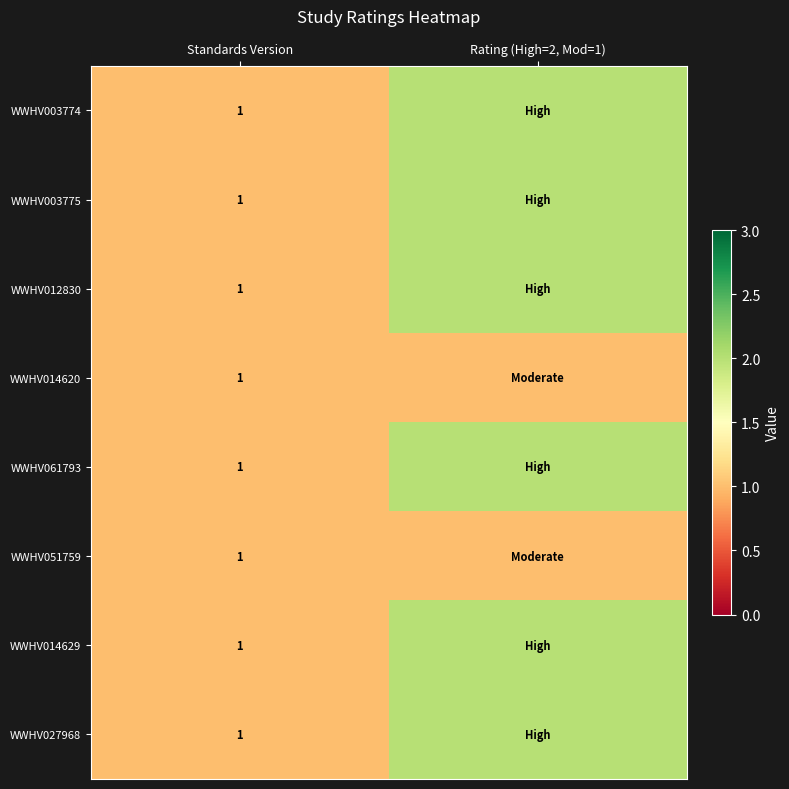

What is the total value across all series at Standards Version?

8